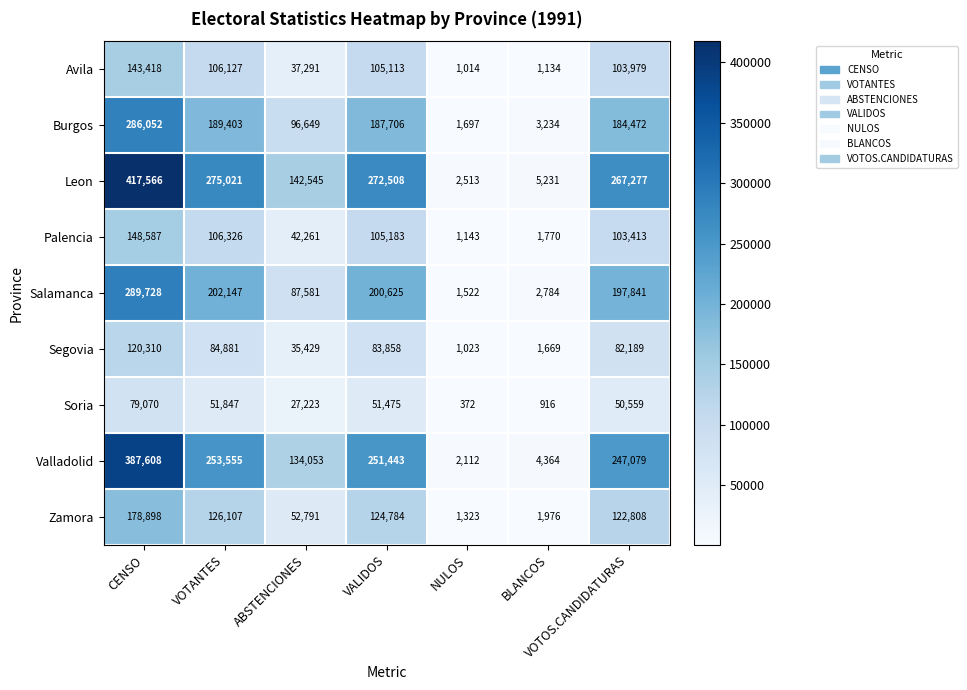

At VALIDOS, list the series in order from smallest to largest.

Soria, Segovia, Avila, Palencia, Zamora, Burgos, Salamanca, Valladolid, Leon